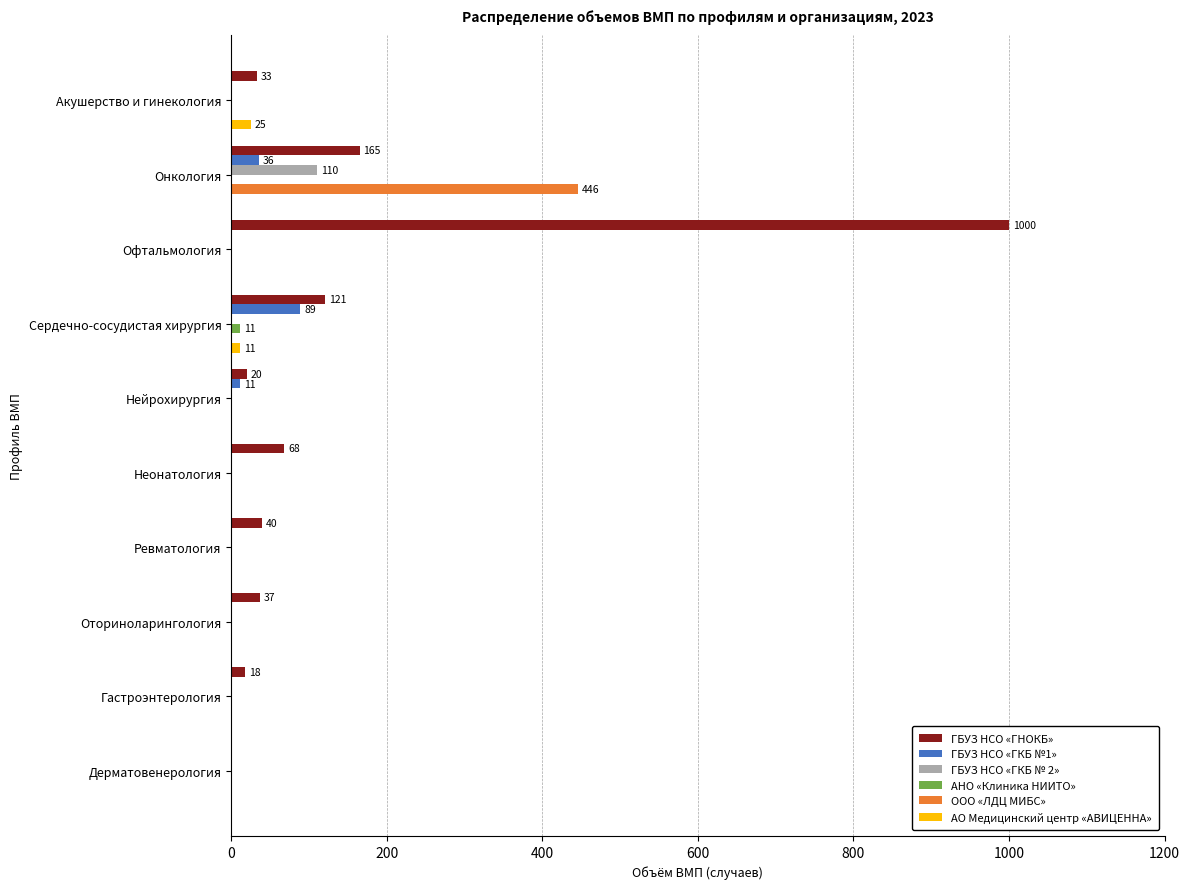

Between Офтальмология and Дерматовенерология, which series saw the biggest shift?

ГБУЗ НСО «ГНОКБ»